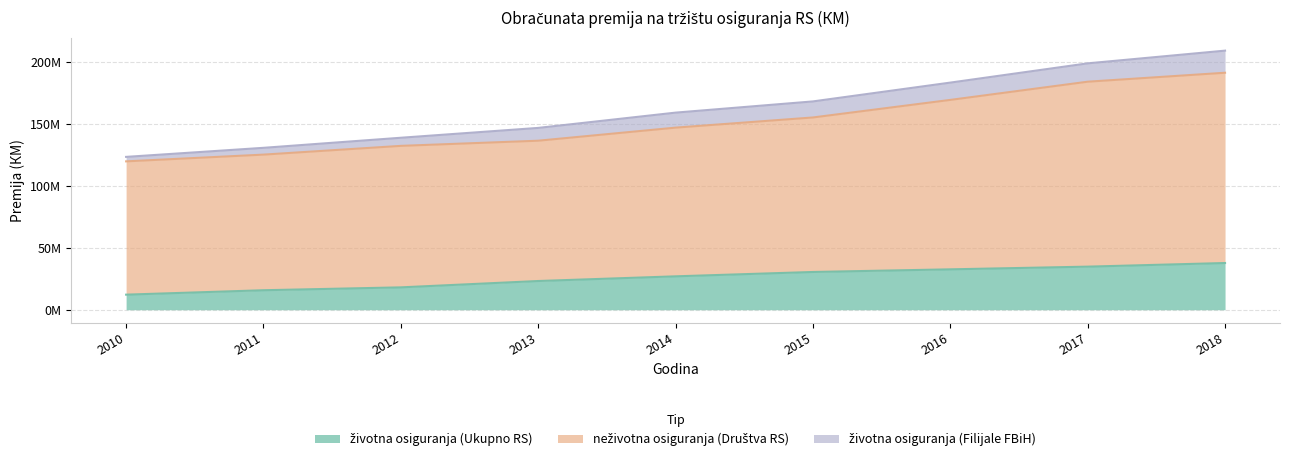

Does the chart display data point markers on the line(s)?

No